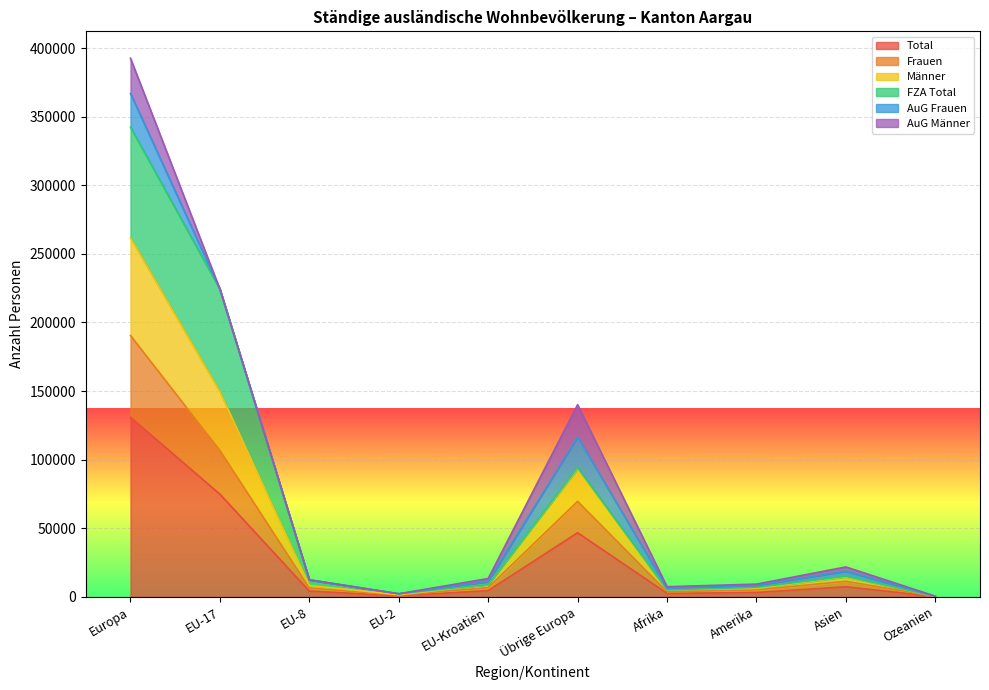

Which category has the highest value in the Total series?

Europa